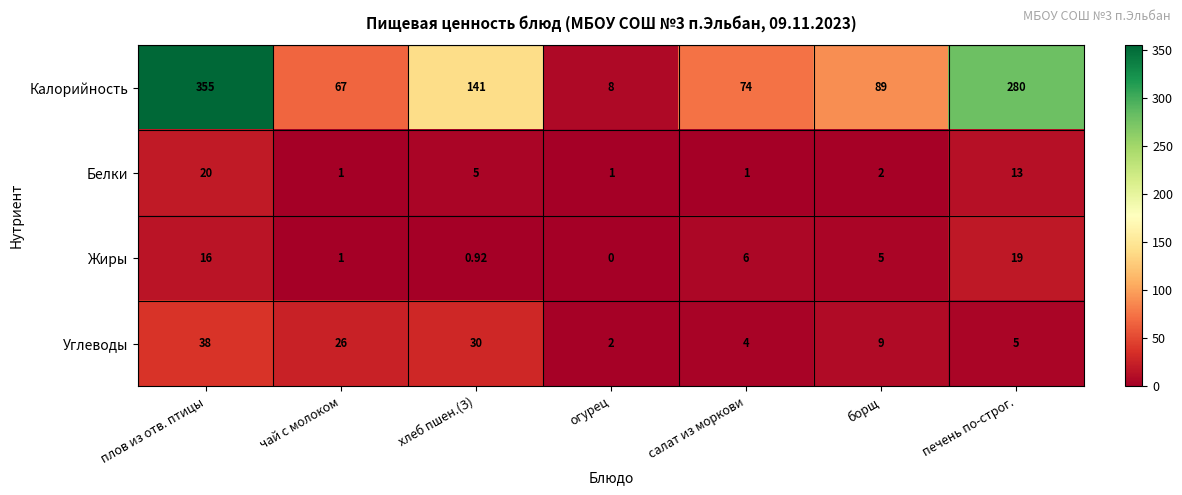

At which label is Углеводы closest to 20?

чай с молоком